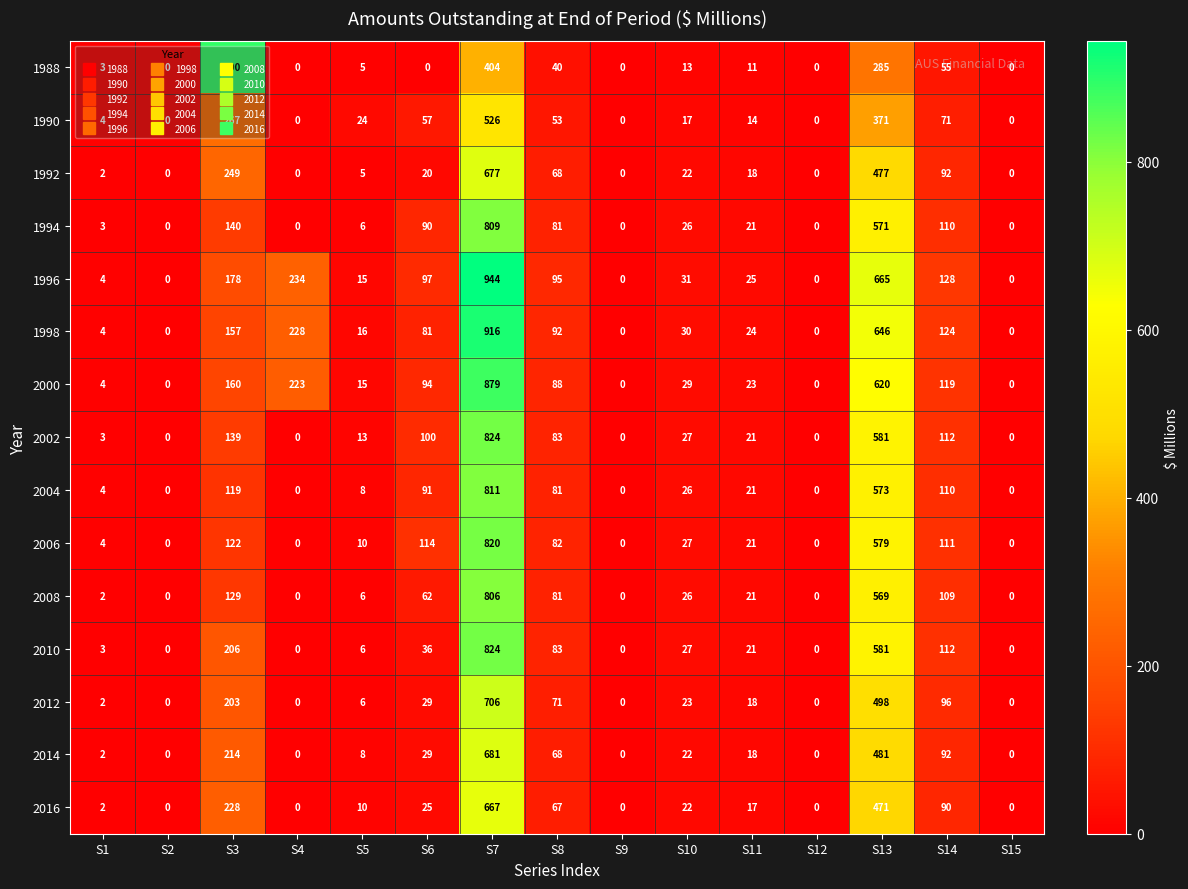

Where does the 1994 series first go above 21?

S3